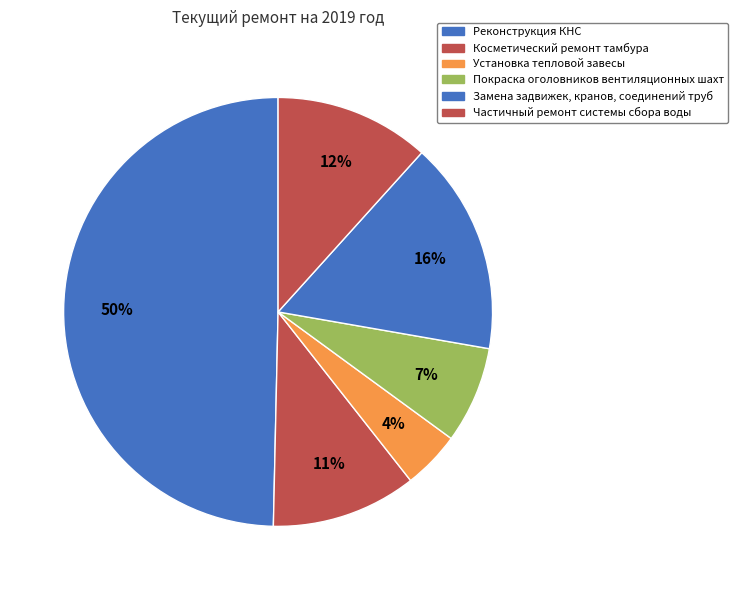

True or false: Замена задвижек, кранов, соединений труб accounts for 16% of the total.

True